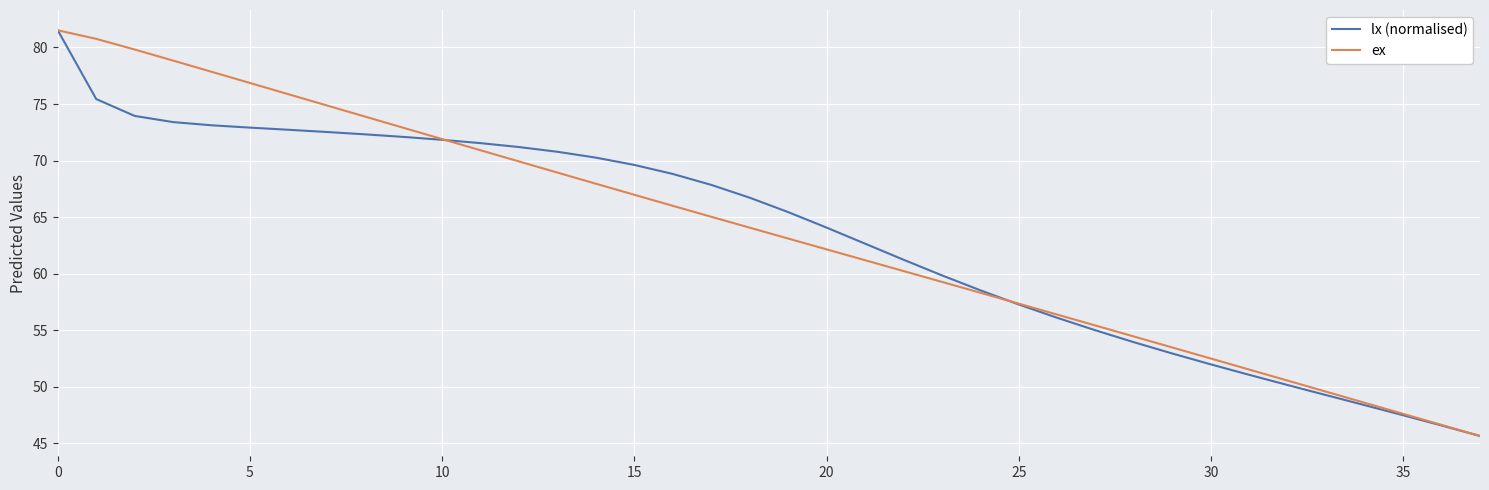

What is the difference between the maximum and minimum values in the lx (normalised) series?

35.9